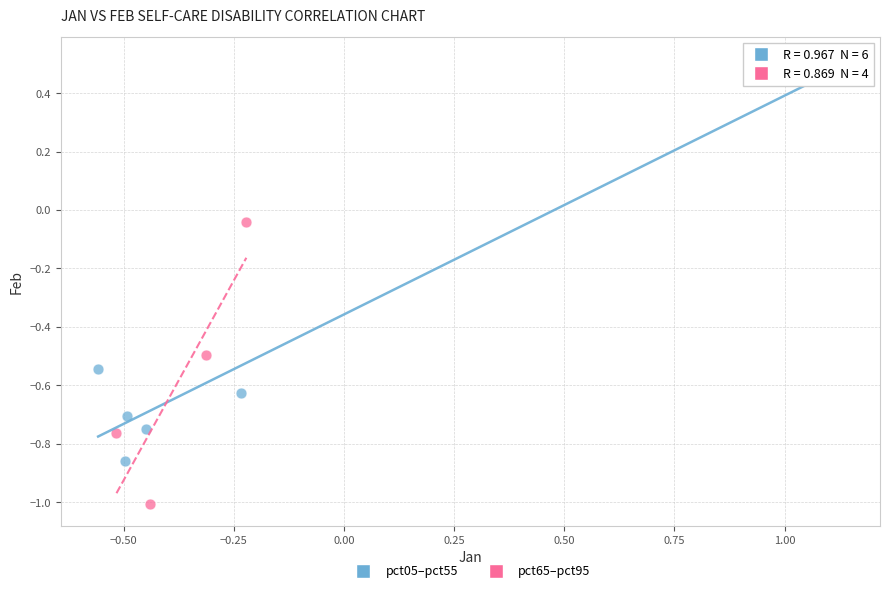

Which series contains the highest Y value?

pct05–pct55